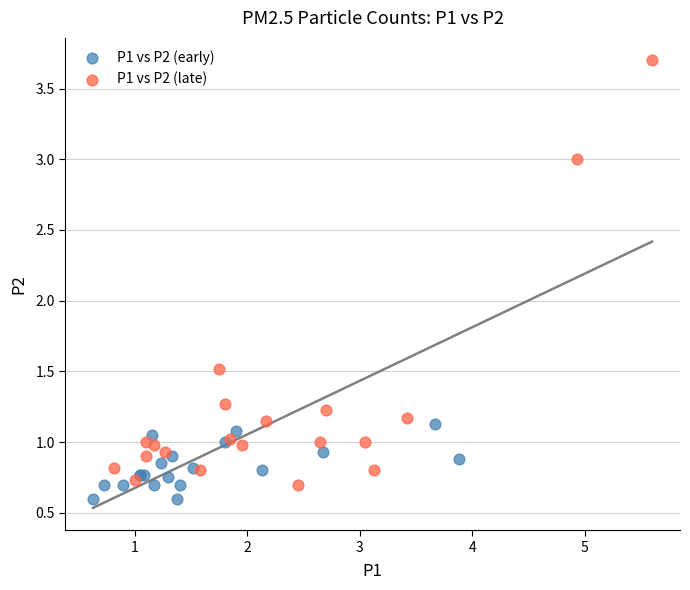

Which series contains the lowest Y value?

P1 vs P2 (early)